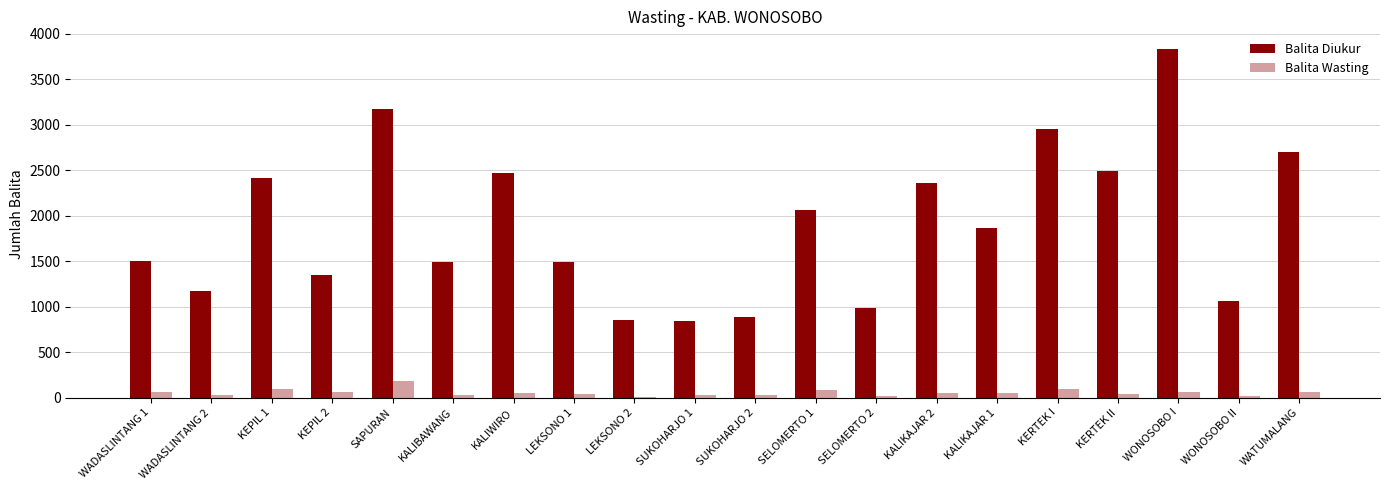

Is it true that Balita Diukur equals 1061 at WONOSOBO II?

True